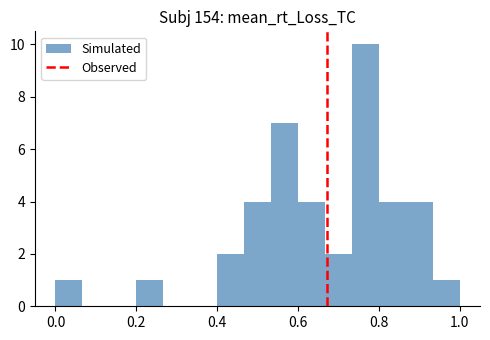

Around what value on the x-axis is the tallest bar? Give the approximate position of its centre, as read against the axis.

0.76